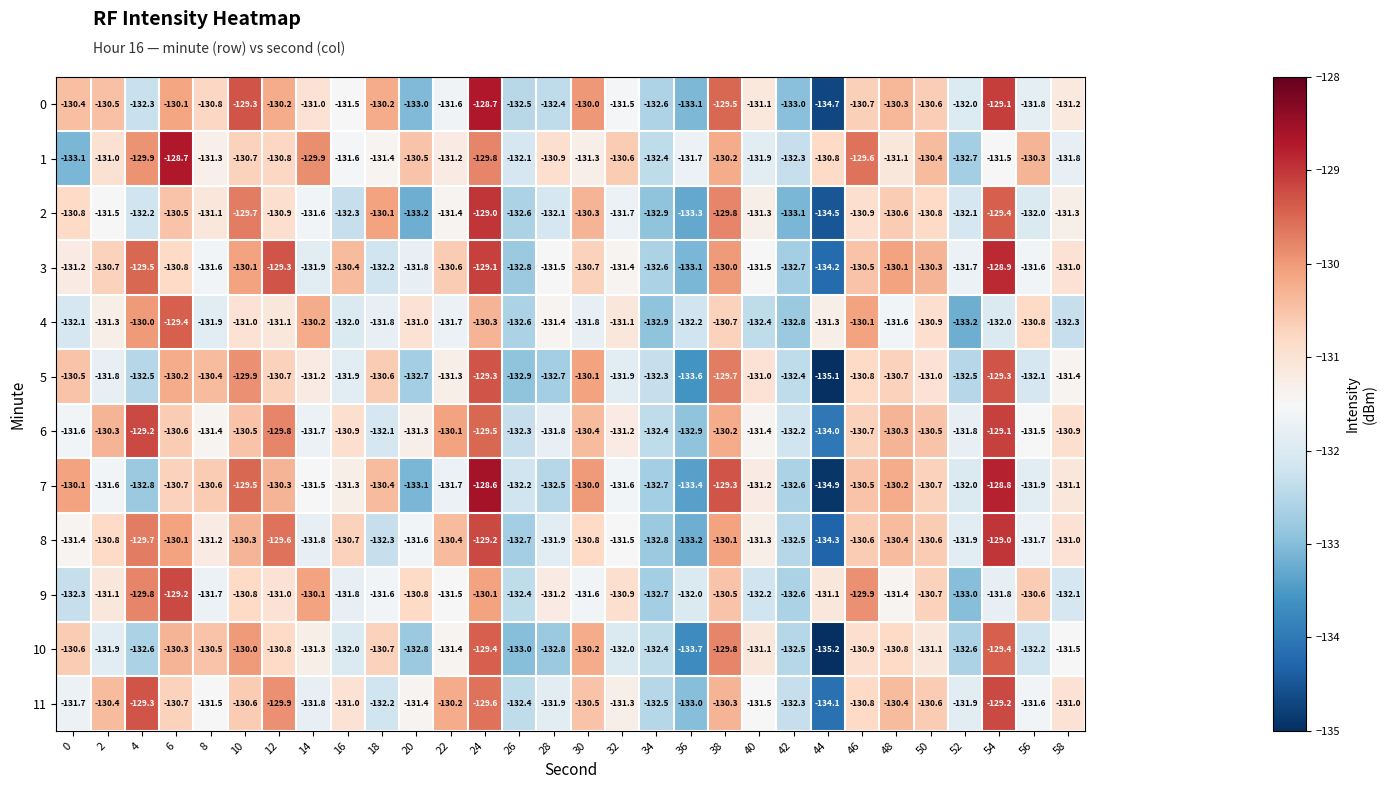

What is the approximate value of 11 at 24?

-129.6